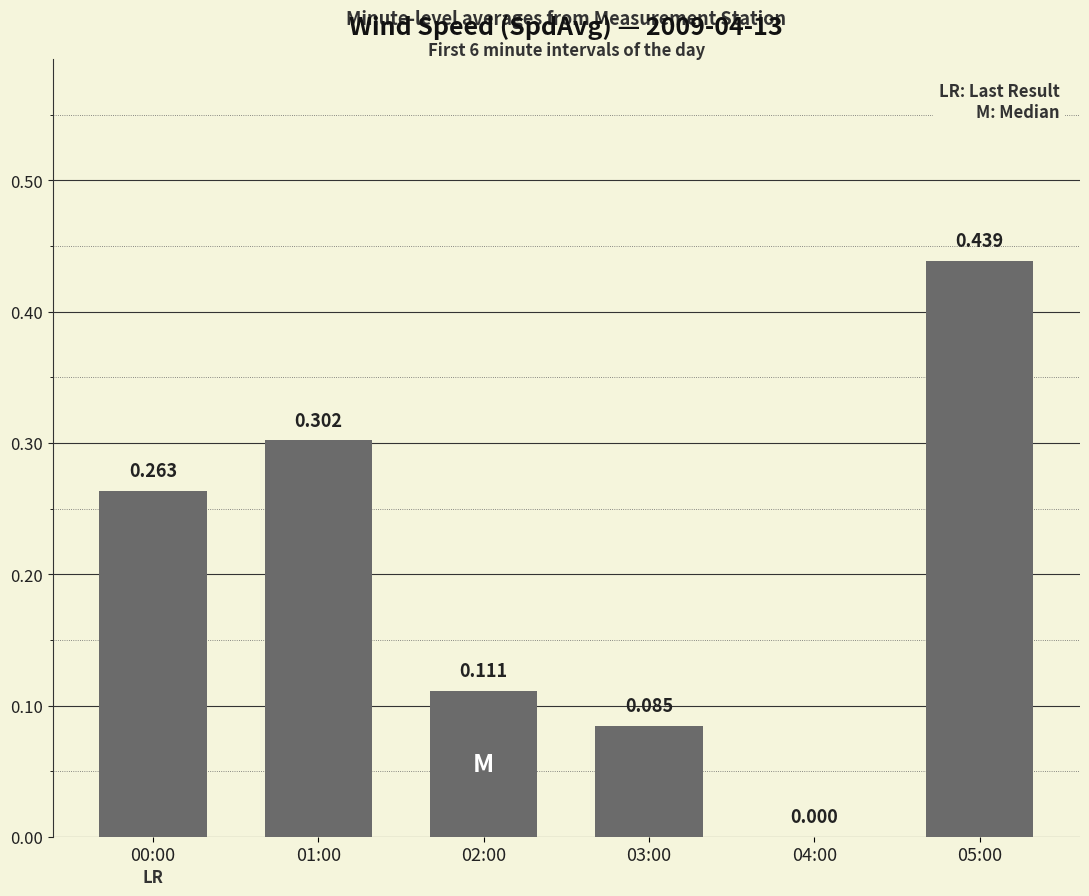

Reading left to right, extract all data points from this chart.

0.3	0.3	0.1	0.1	0.0	0.4